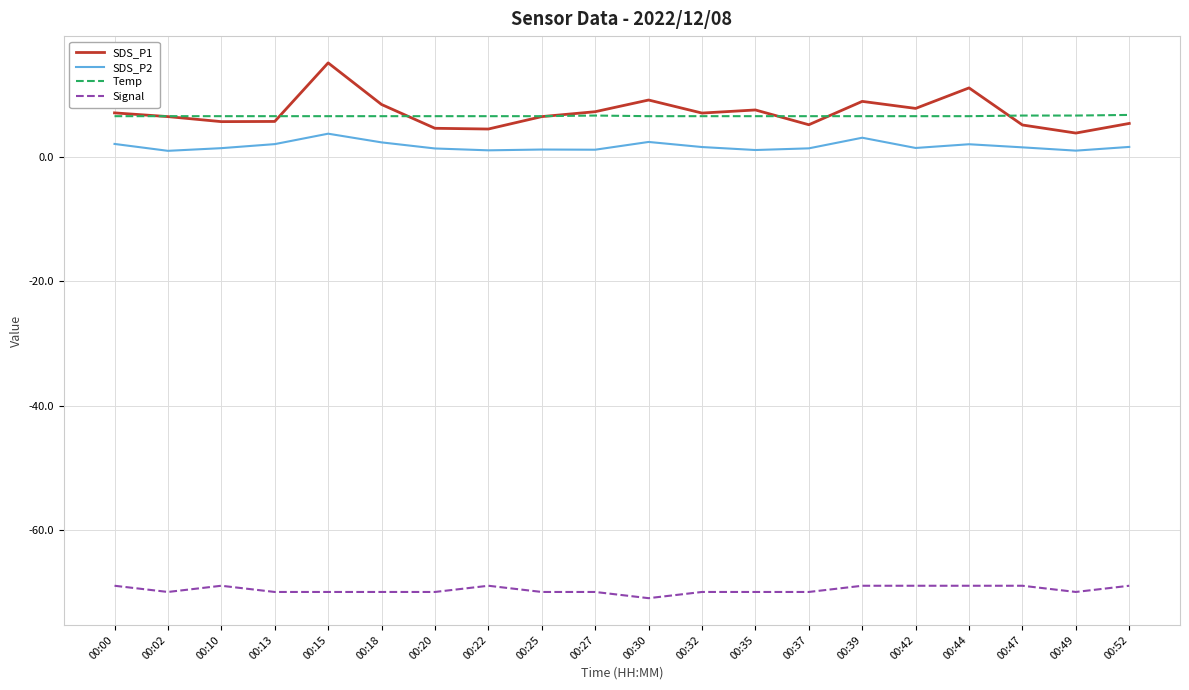

What is the total value across all series at 00:18?

-52.5